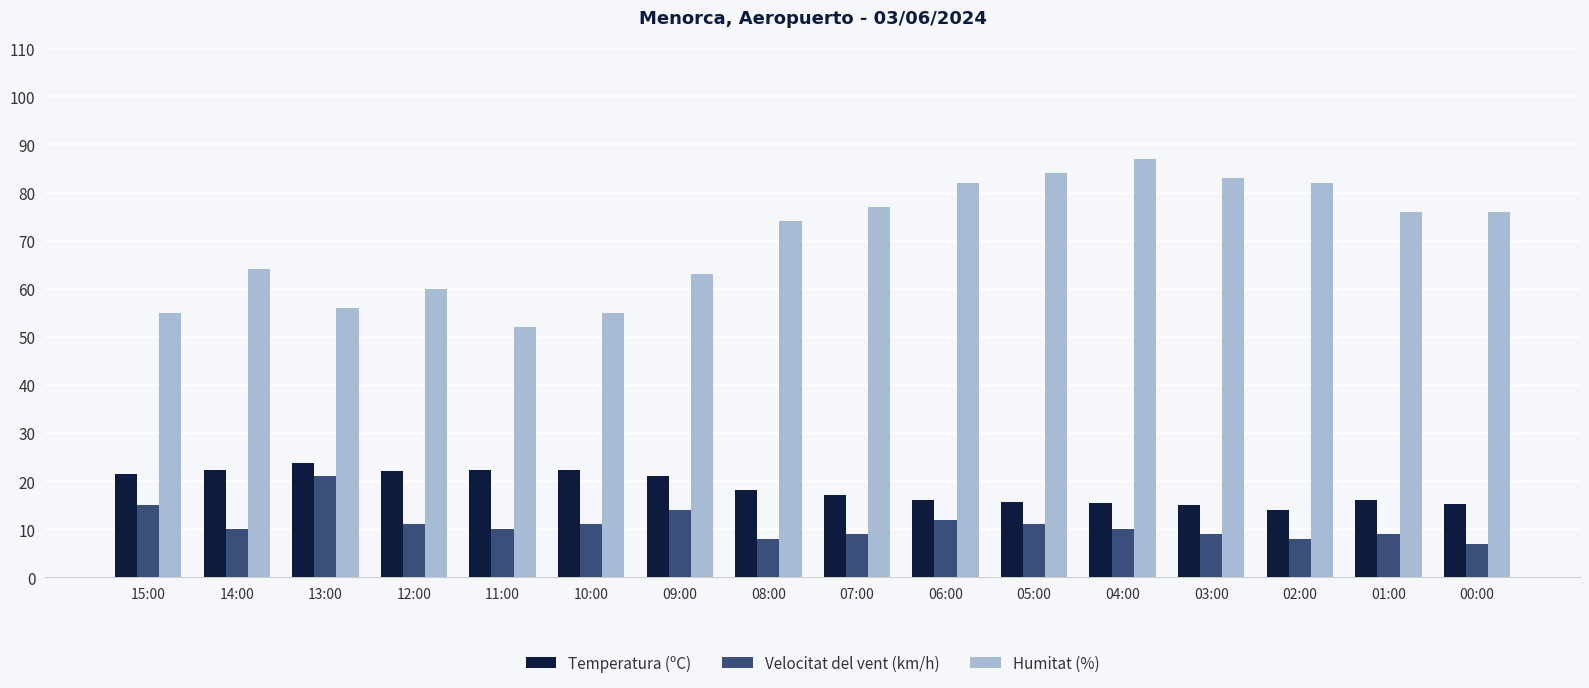

The value of Humitat (%) at 11:00 is 22.9. True or false?

False